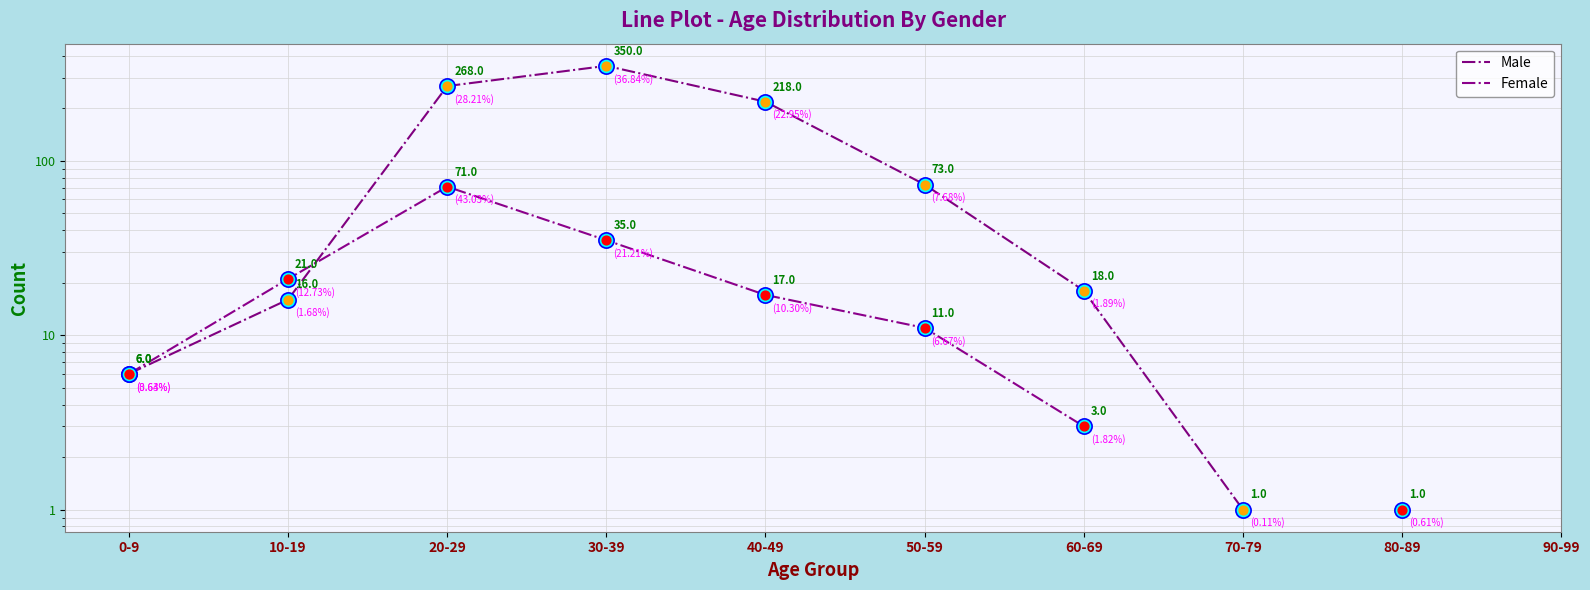

Which series has the widest spread of Y values?

Male